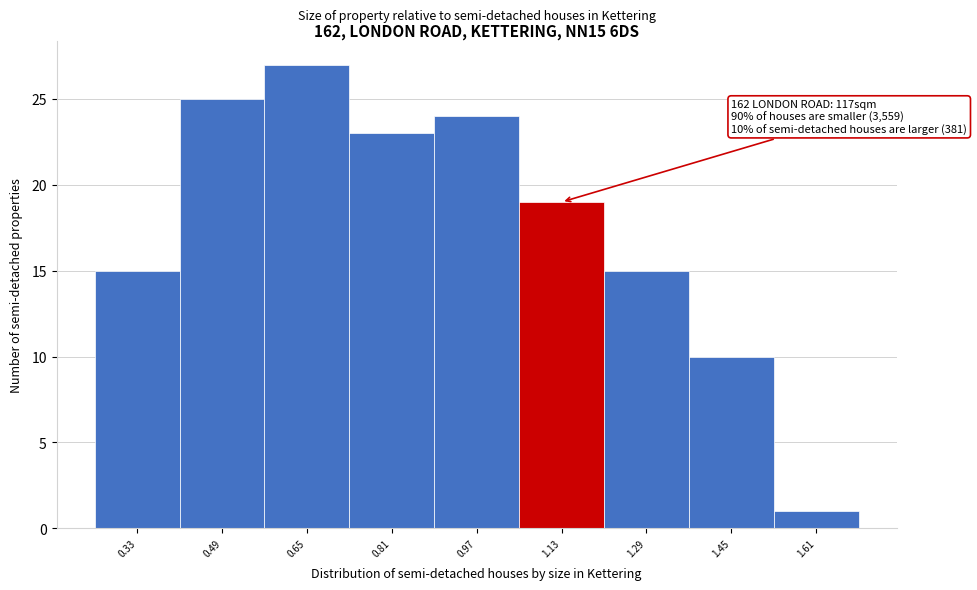

Which range on the x-axis has the tallest bar?

0.57 to 0.73